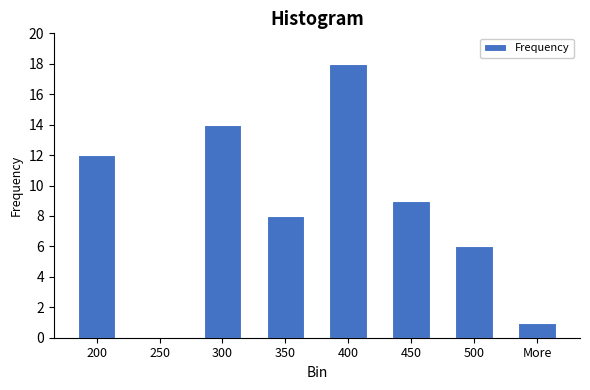

Reading left to right, list all the values displayed in this chart.

200=12	250=0	300=14	350=8	400=18	450=9	500=6	More=1